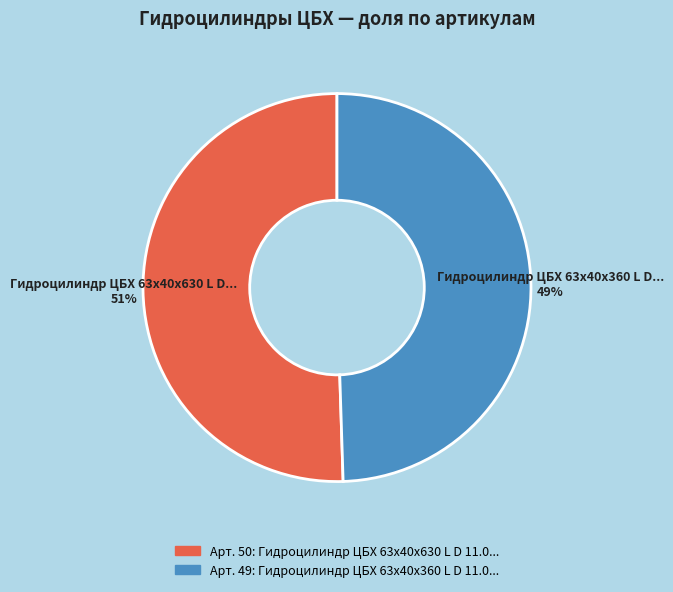

Does any single category account for the majority?

Yes